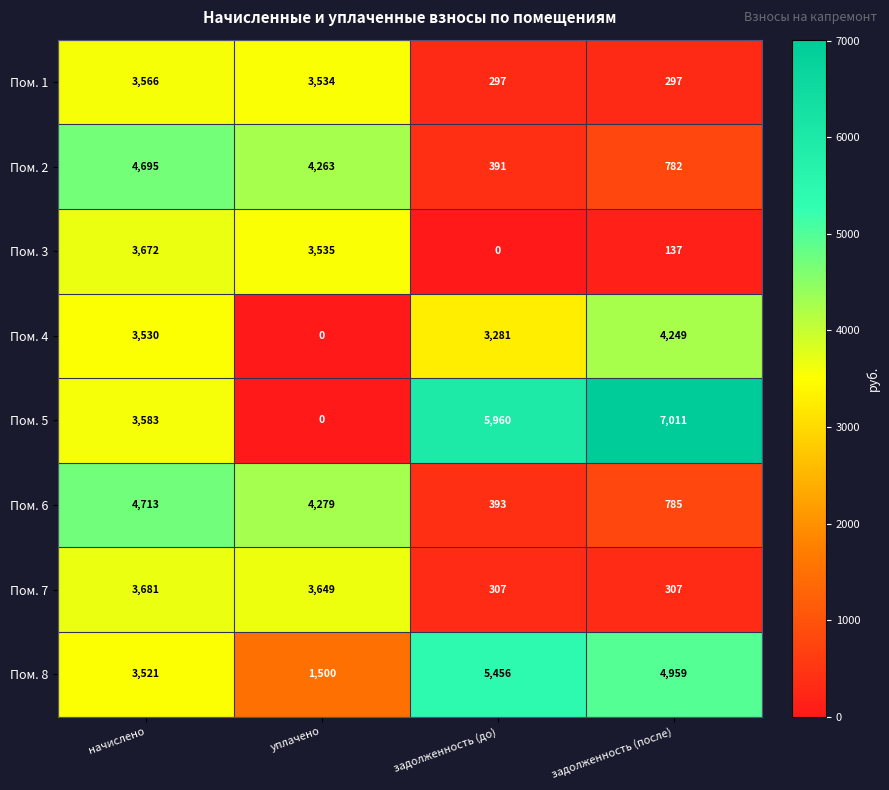

At which category is the sum across all series the highest?

начислено